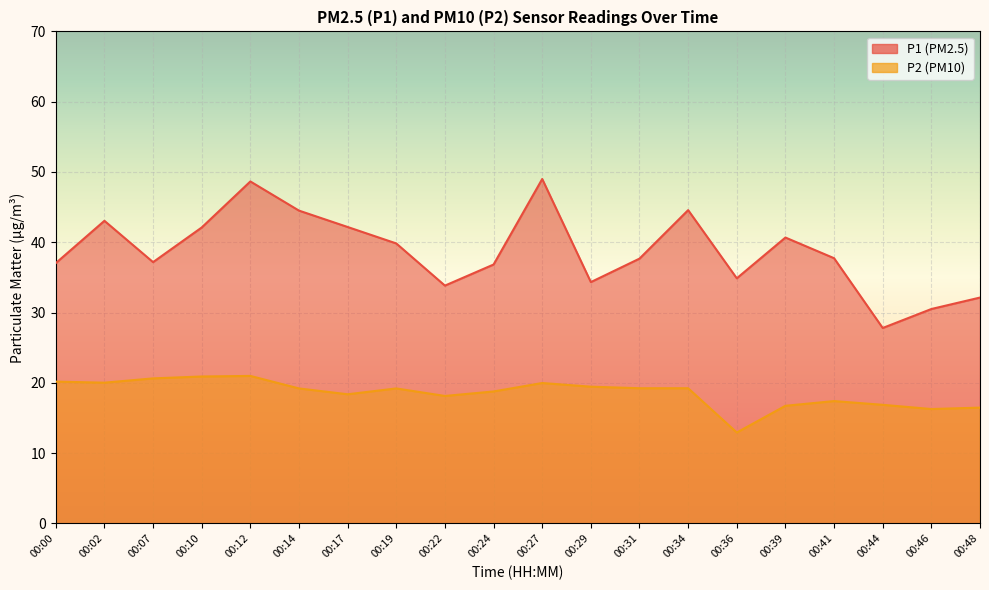

Does the chart display data point markers on the line(s)?

No